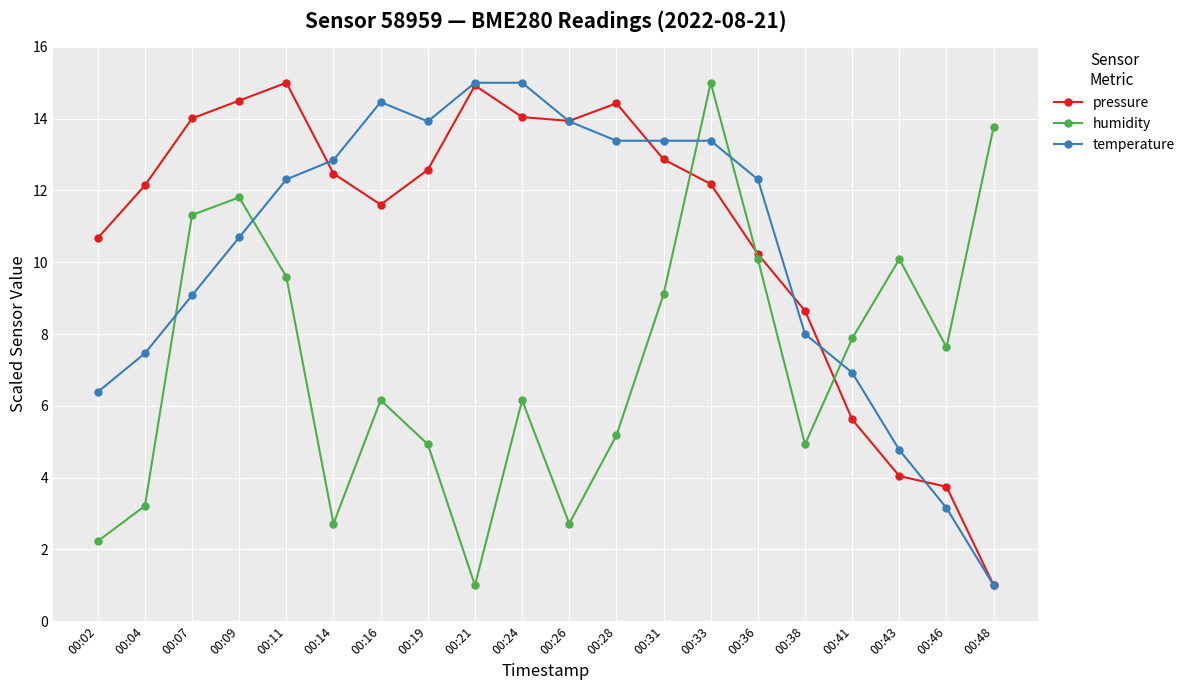

True or false: humidity has a value of 14.1 at 00:31.

False